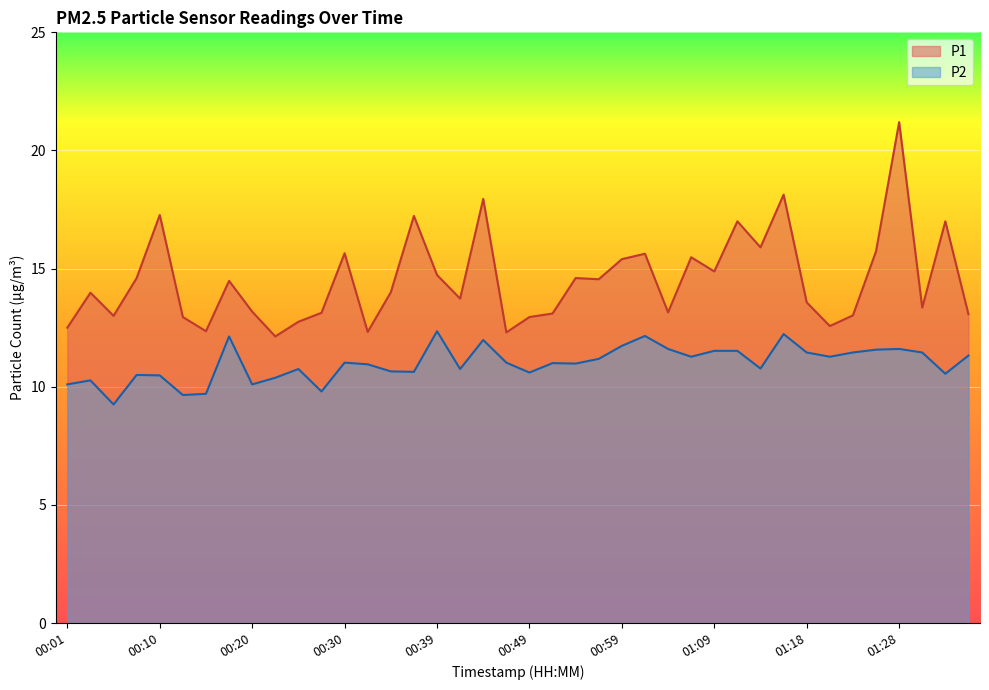

What is the sum of the P1 values at 01:21 and 01:13?

28.5